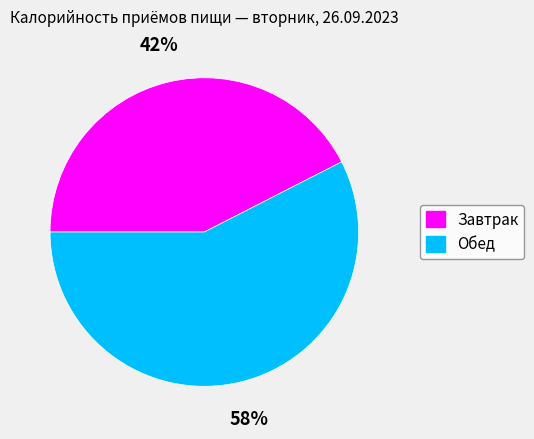

Is there a majority slice in this chart?

Yes